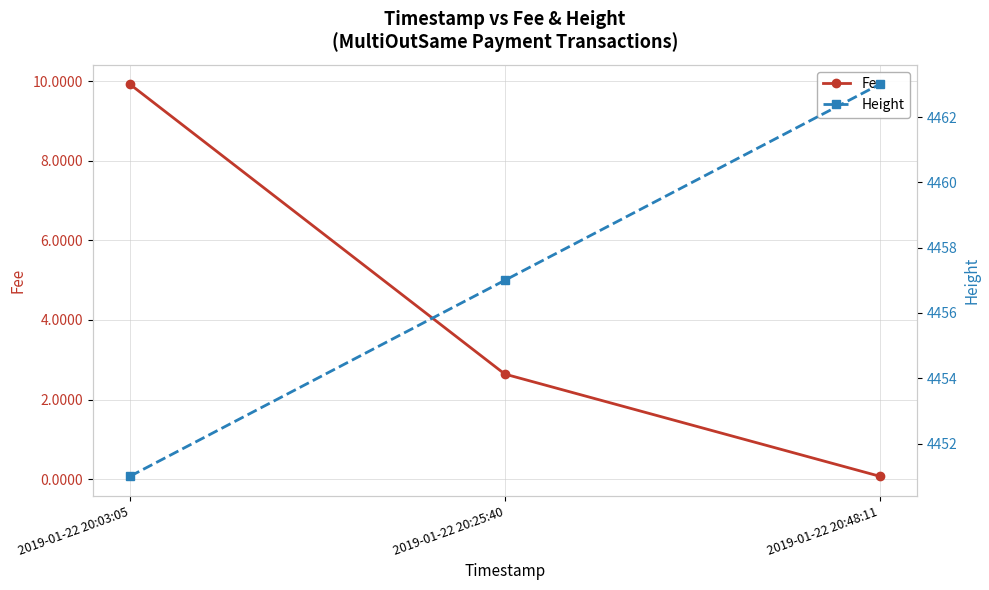

What is the maximum value for Fee?

9.9